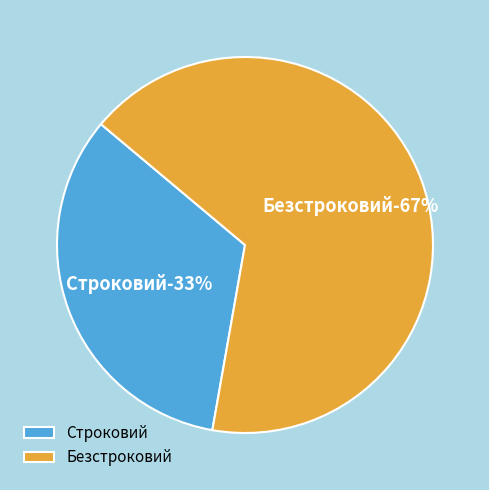

What percentage do Строковий and Безстроковий together represent?

100.0%